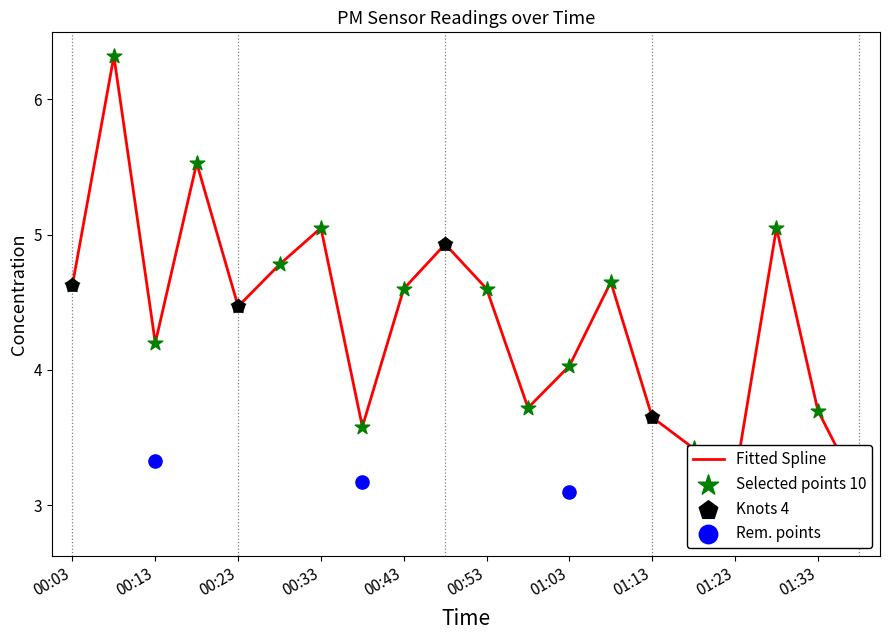

Between 01:08 and 00:18, which is larger?

00:18